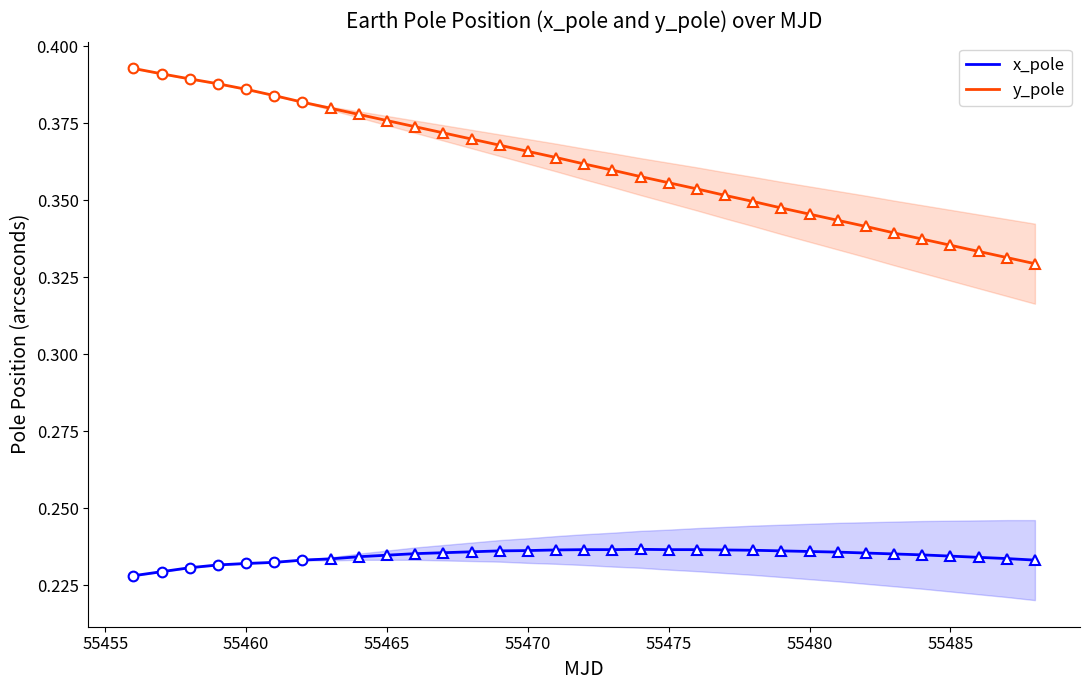

The value of x_pole at 55480 is 0.4. True or false?

False